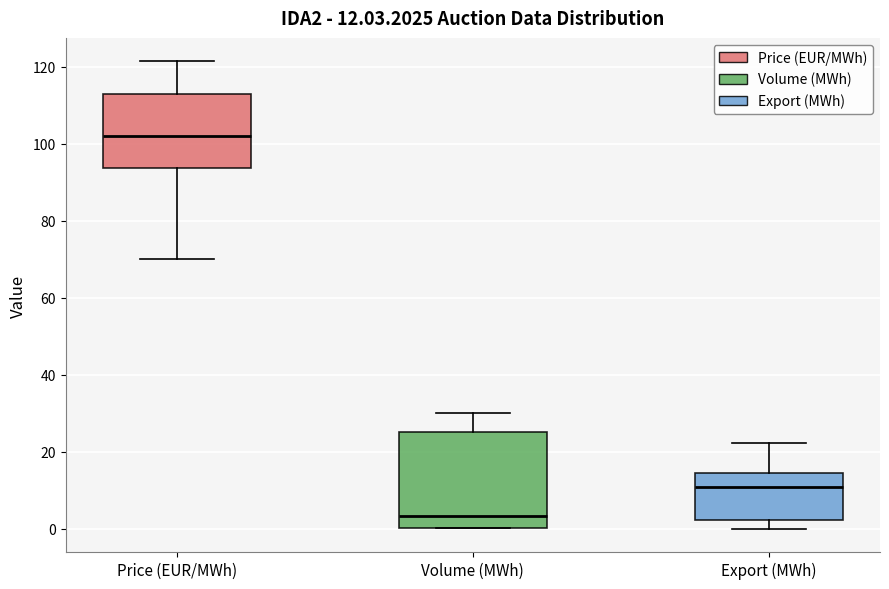

Which box's median line is the lowest?

Volume (MWh)